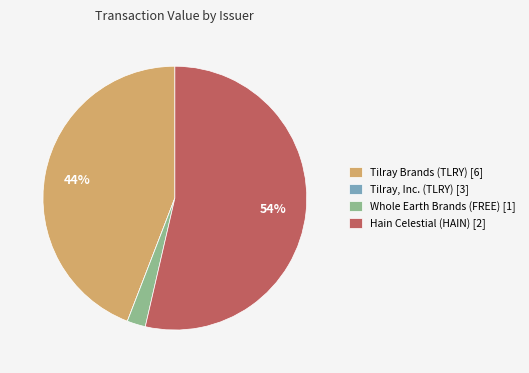

To the nearest percent, what percentage of the pie is Whole Earth Brands (FREE) [1]?

2%